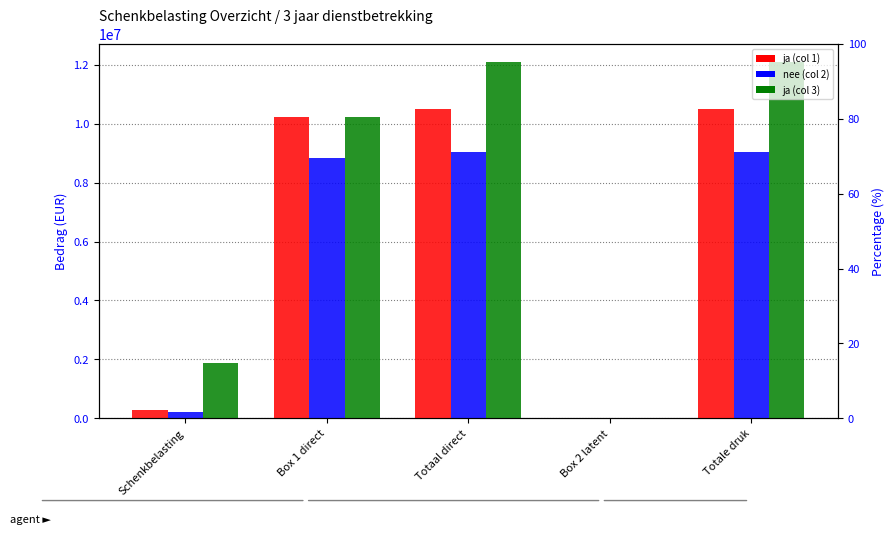

Count the number of categories in the chart.

5